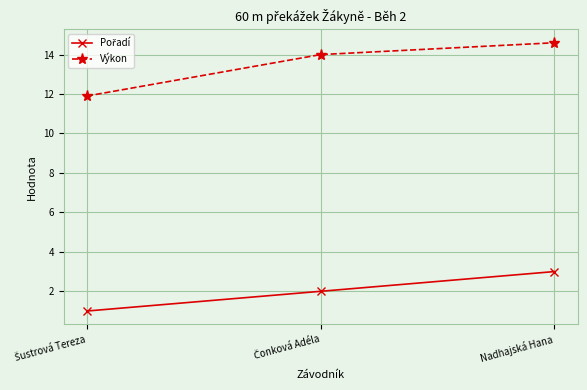

Which series has the widest spread of values?

Výkon